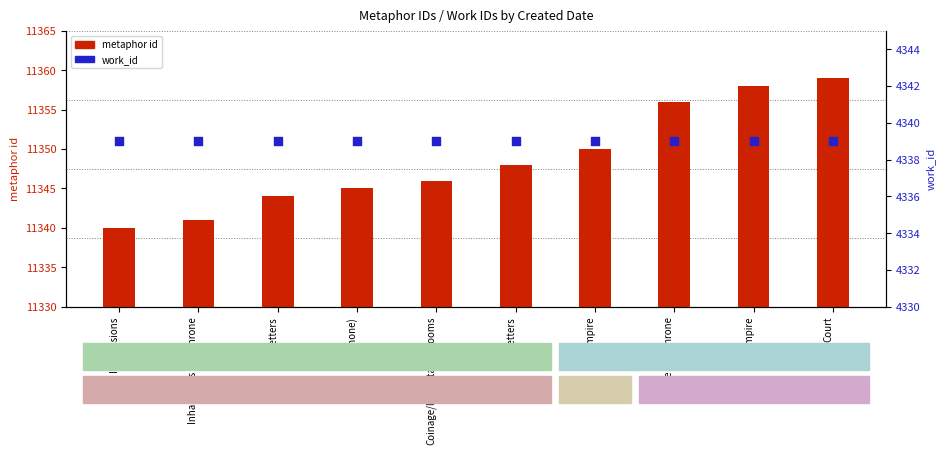

Which series has the largest Y range (max minus min)?

metaphor id